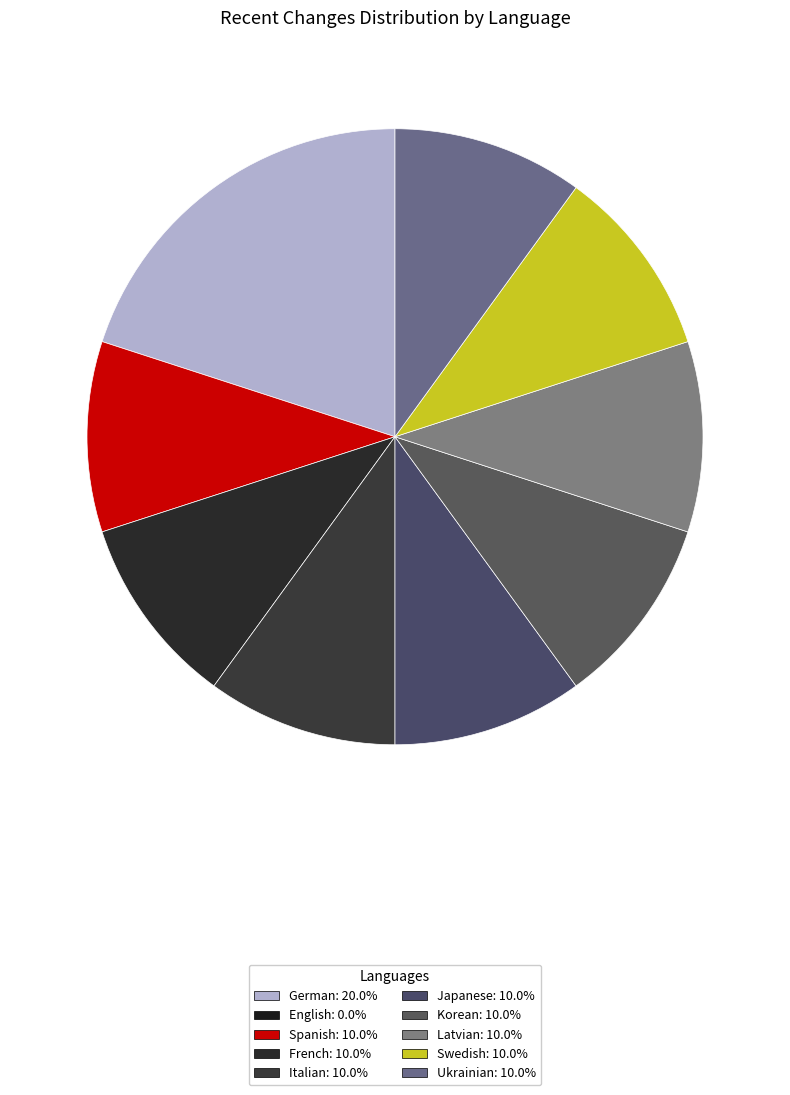

How many slices are in this pie chart?

9